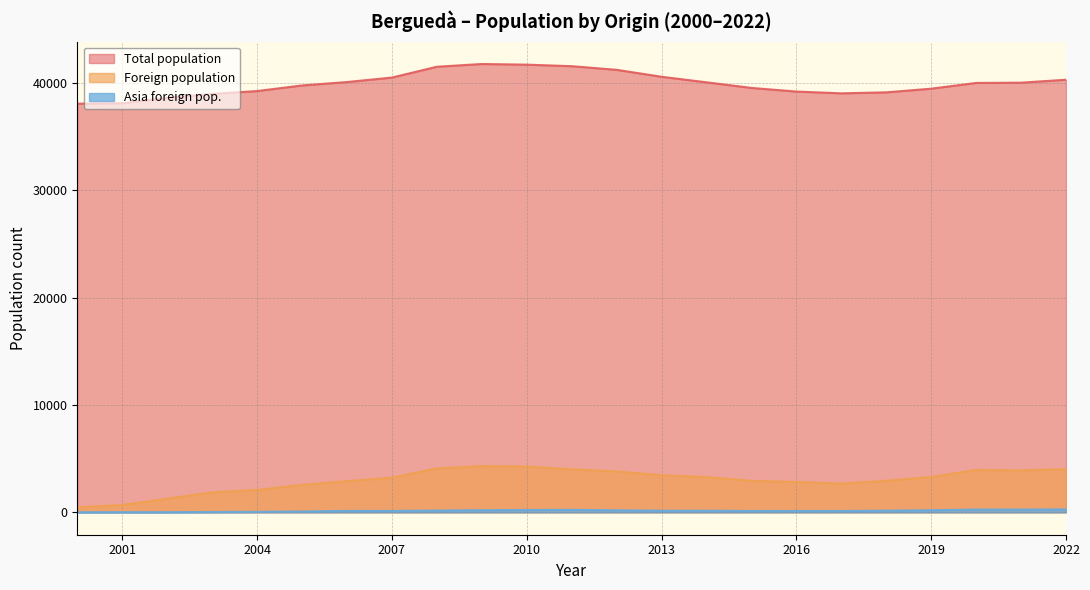

At how many categories does at least one series exceed 27309?

23